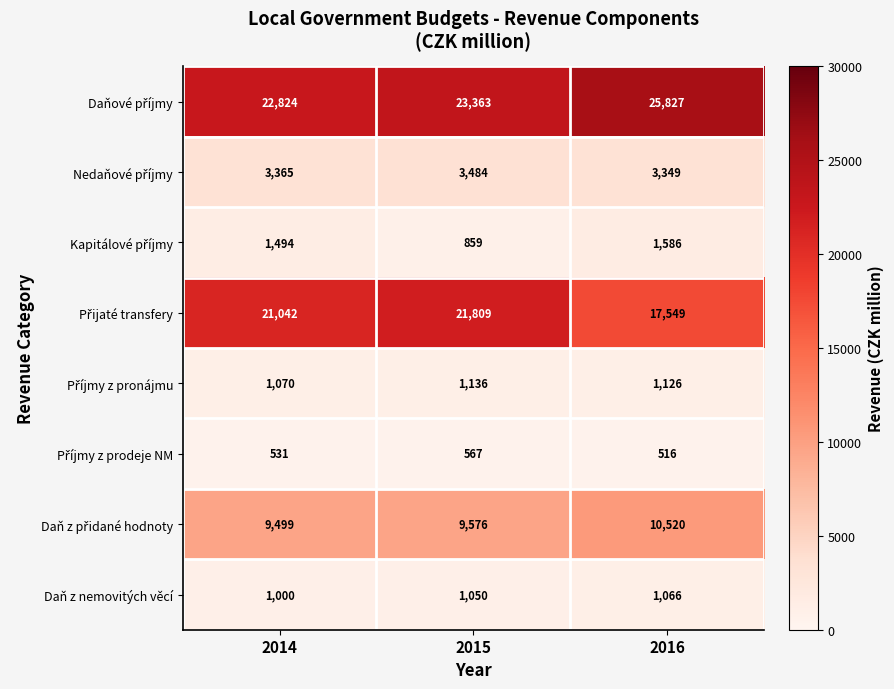

How many Daň z nemovitých věcí values are between 1000 and 1066?

3